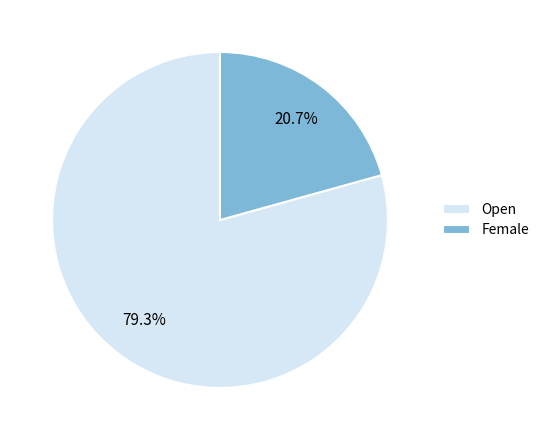

Approximately how many times larger is the value at Female compared to Open?

0.3